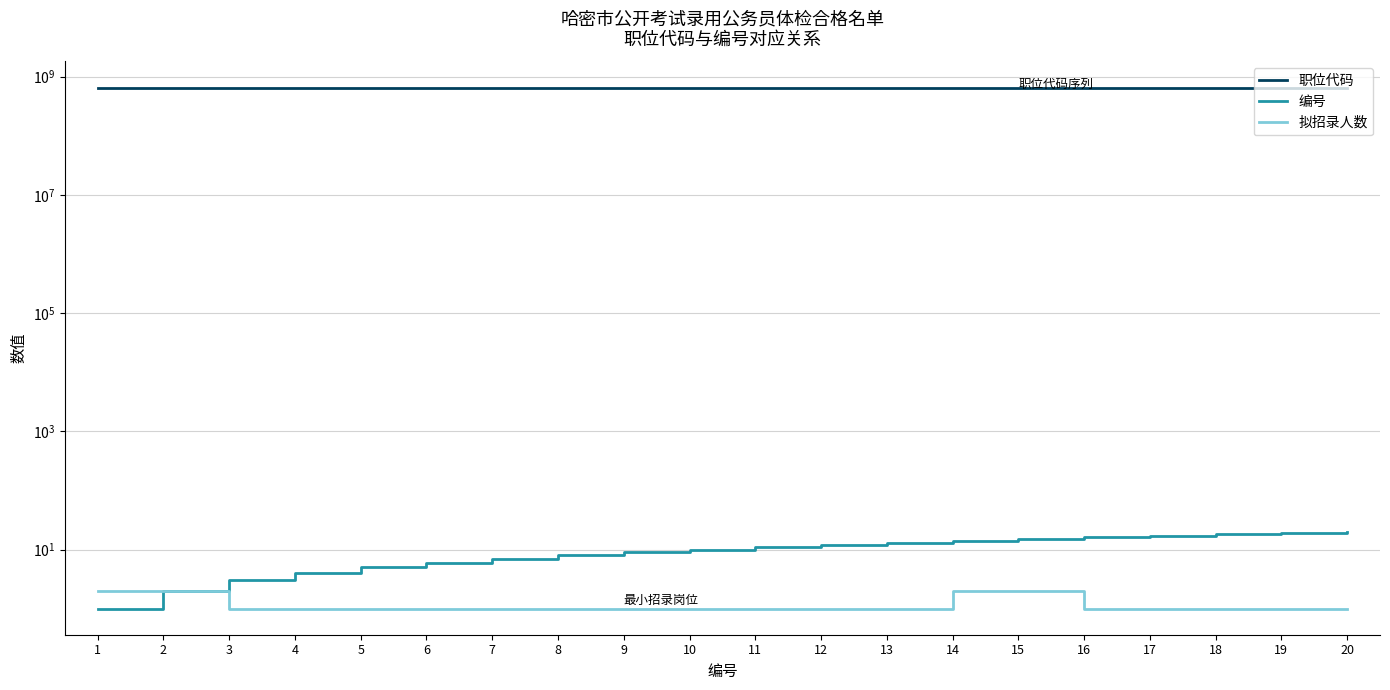

Reading left to right, extract all data points from this chart.

职位代码: 652230001	652230001	652230003	652230004	652230005	652230006	652230007	652230008	652230009	652230010	652230012	652240013	652240014	652240015	652240015	652240016	652240017	652240018	652240019	652240020
编号: 1	2	3	4	5	6	7	8	9	10	11	12	13	14	15	16	17	18	19	20
拟招录人数: 2	2	1	1	1	1	1	1	1	1	1	1	1	2	2	1	1	1	1	1